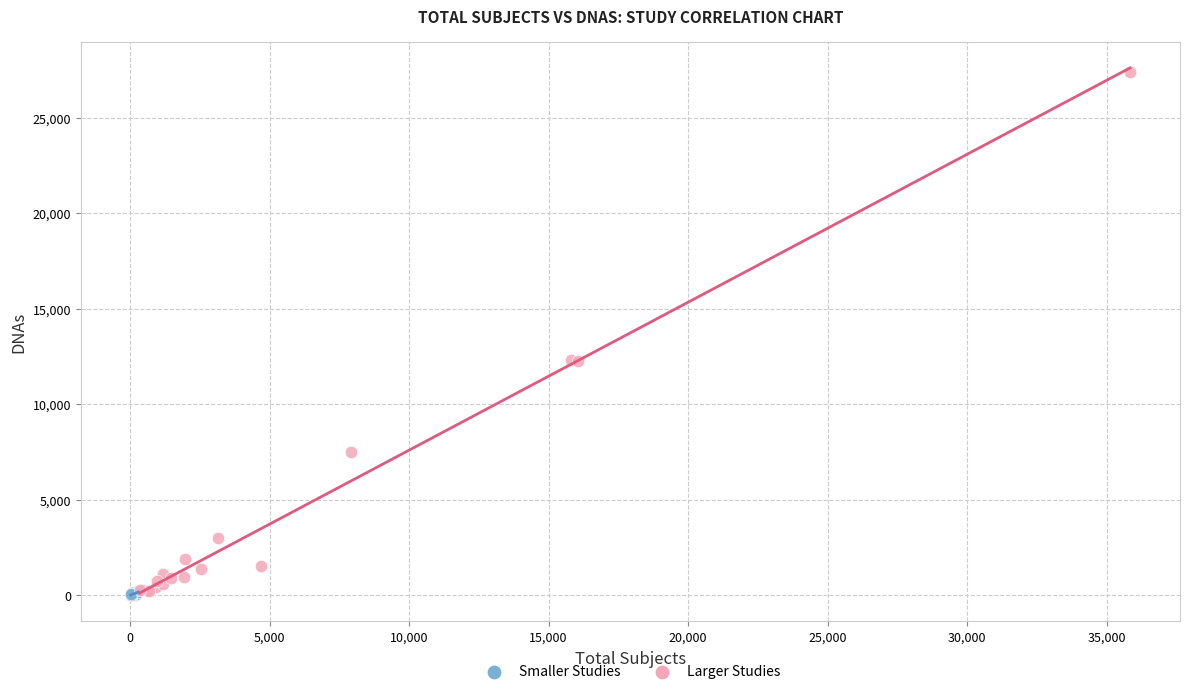

Which series has the largest Y range (max minus min)?

Larger Studies